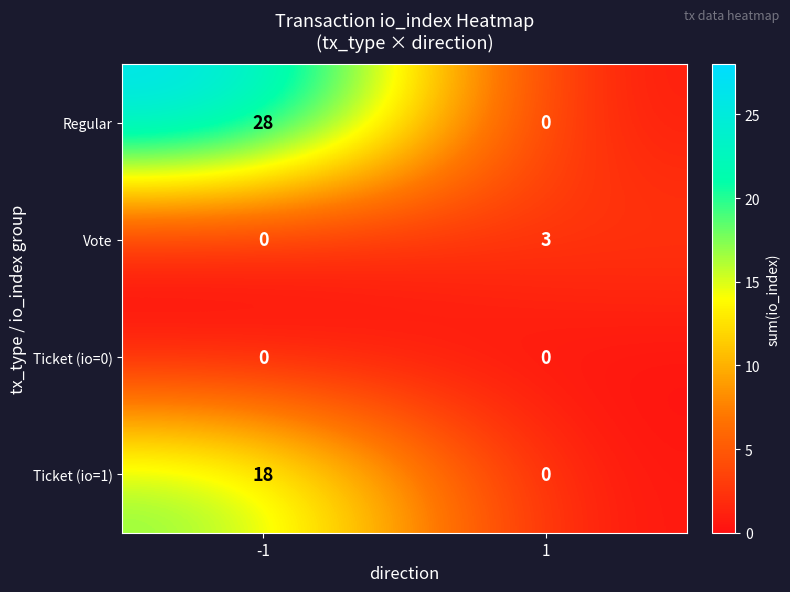

Is it true that Ticket (io=1) equals 0 at 1?

True